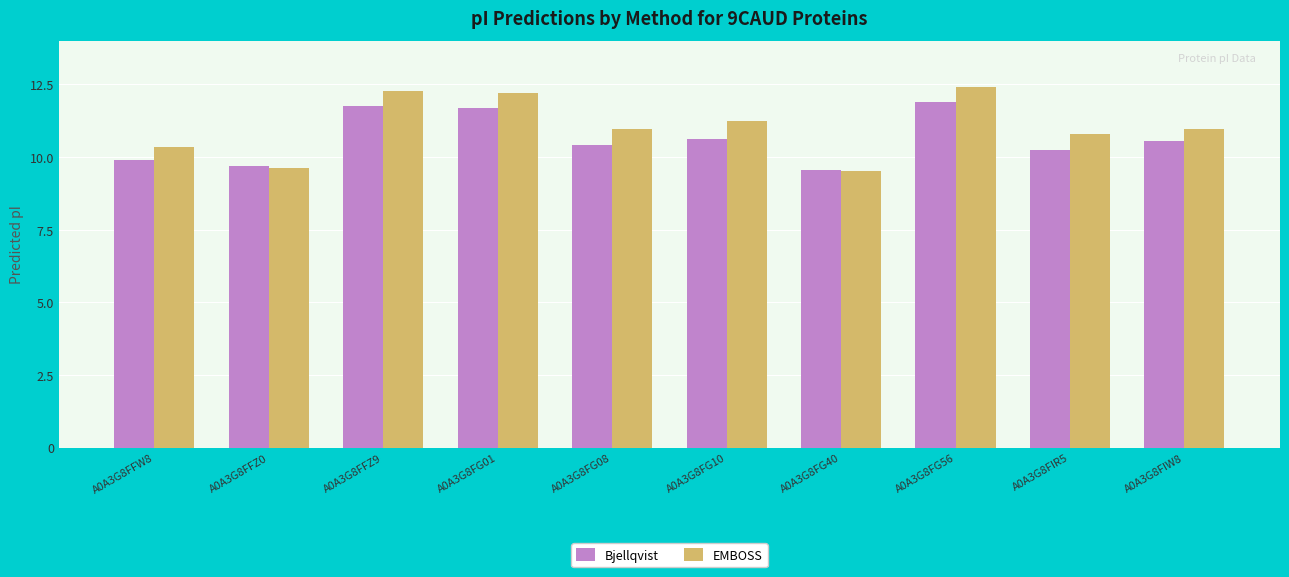

True or false: Bjellqvist has a value of 9.9 at A0A3G8FFW8.

True